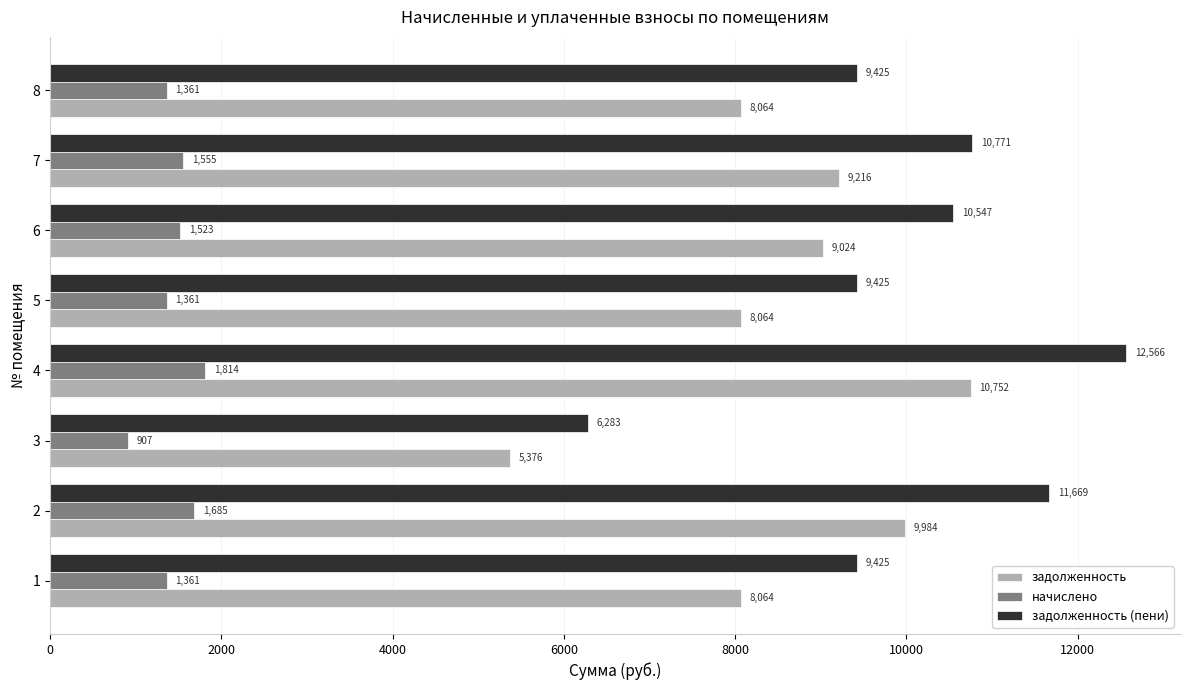

Between 3 and 5, which series saw the biggest shift?

задолженность (пени)